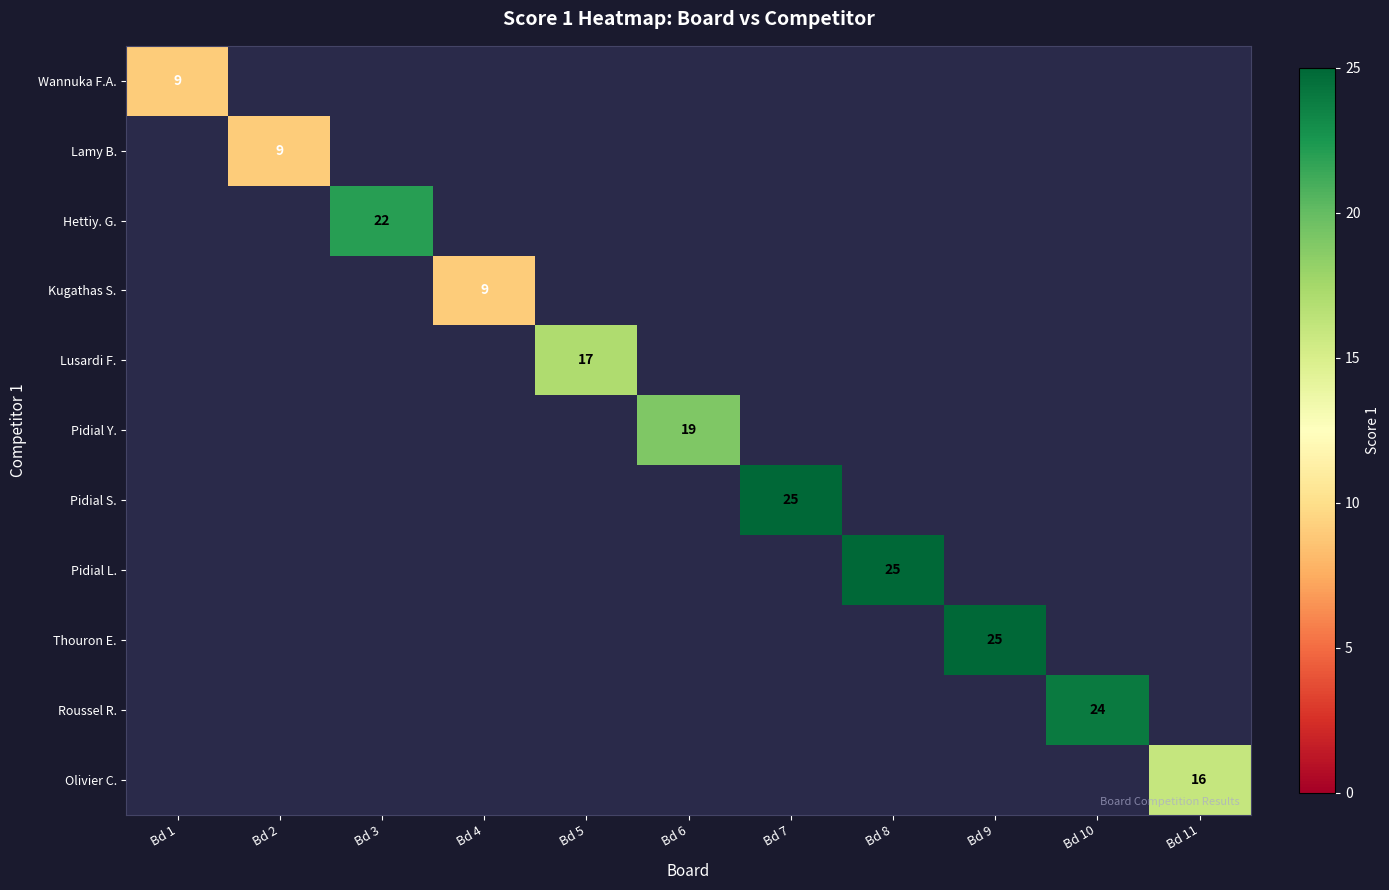

Is it true that Hettiy. G. equals 22 at Bd 3?

True